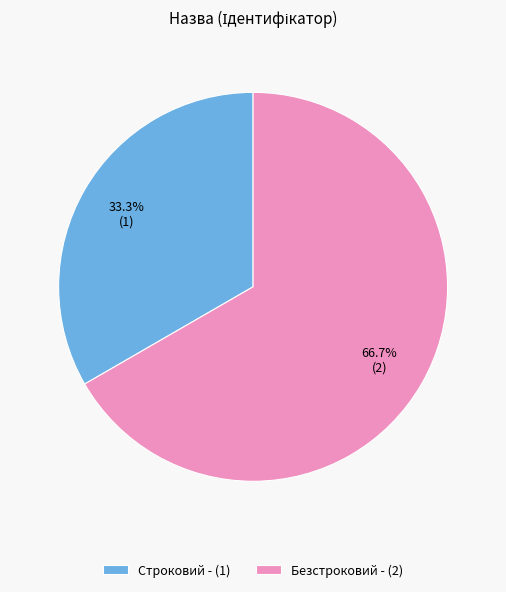

To the nearest percent, what is the combined percentage of Безстроковий and Строковий?

100%